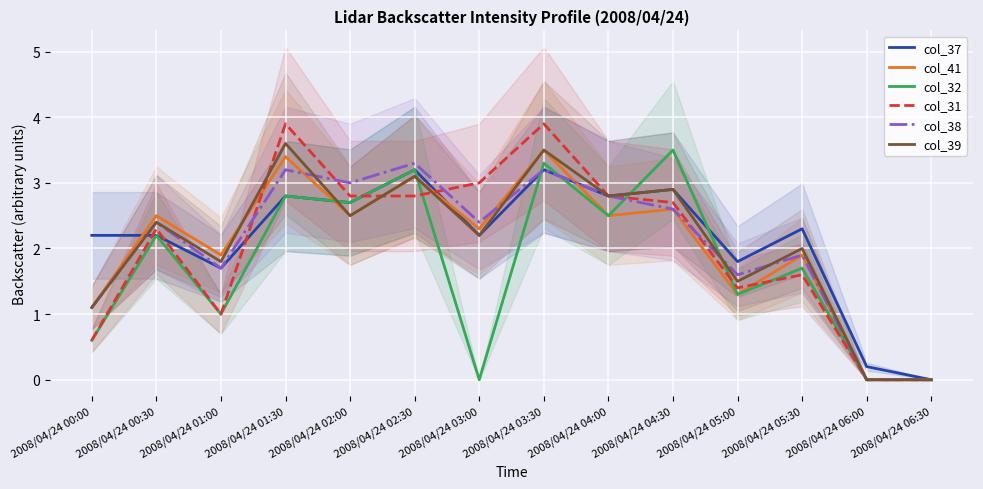

What is the total value across all series at 2008/04/24 04:30?

17.2